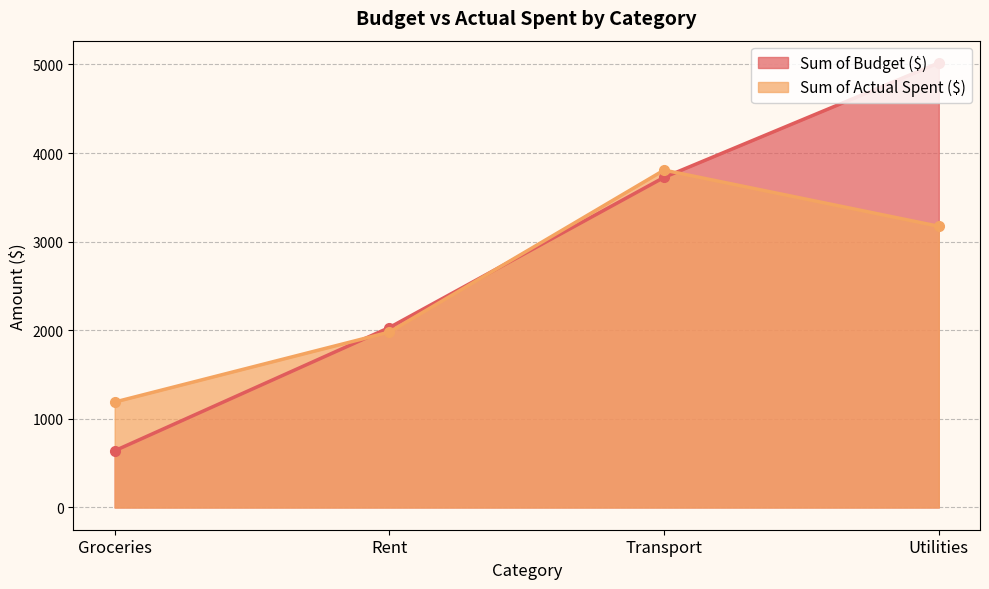

What position from the left is Groceries?

1